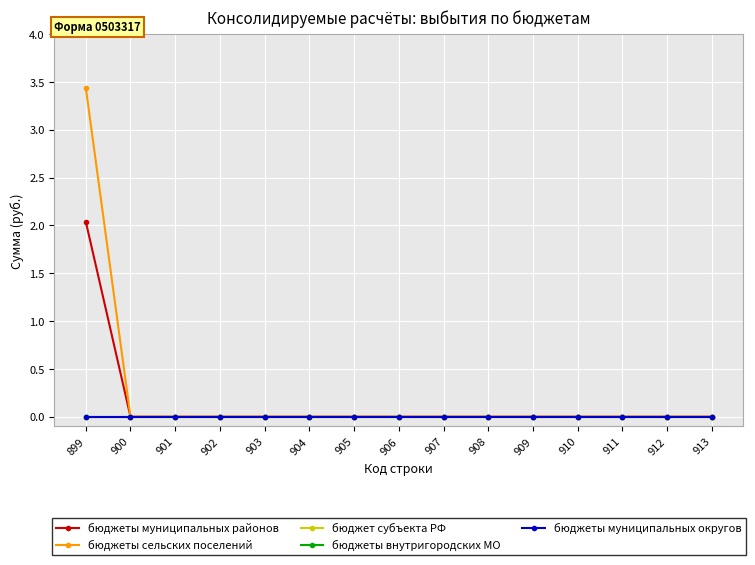

Does the chart have visible grid lines?

Yes